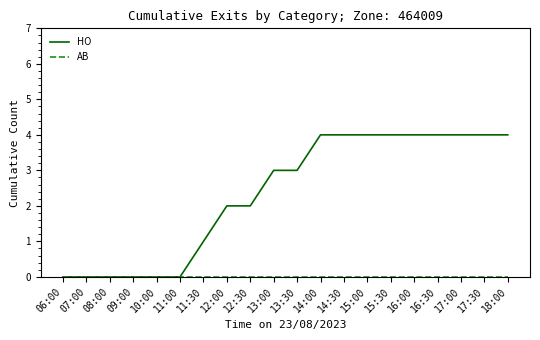

Is this an area chart (filled region under the line)?

No